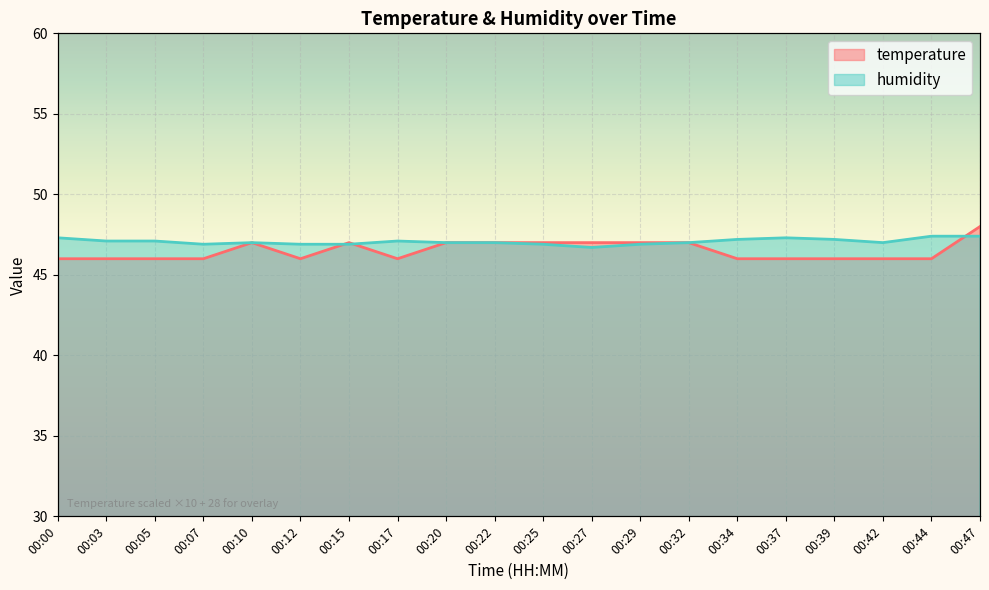

Reading right to left, list all the values displayed in this chart.

temperature: 00:47=48.0	00:44=46.0	00:42=46.0	00:39=46.0	00:37=46.0	00:34=46.0	00:32=47.0	00:29=47.0	00:27=47.0	00:25=47.0	00:22=47.0	00:20=47.0	00:17=46.0	00:15=47.0	00:12=46.0	00:10=47.0	00:07=46.0	00:05=46.0	00:03=46.0	00:00=46.0
humidity: 00:47=47.4	00:44=47.4	00:42=47.0	00:39=47.2	00:37=47.3	00:34=47.2	00:32=47.0	00:29=46.9	00:27=46.7	00:25=46.9	00:22=47.0	00:20=47.0	00:17=47.1	00:15=46.9	00:12=46.9	00:10=47.0	00:07=46.9	00:05=47.1	00:03=47.1	00:00=47.3